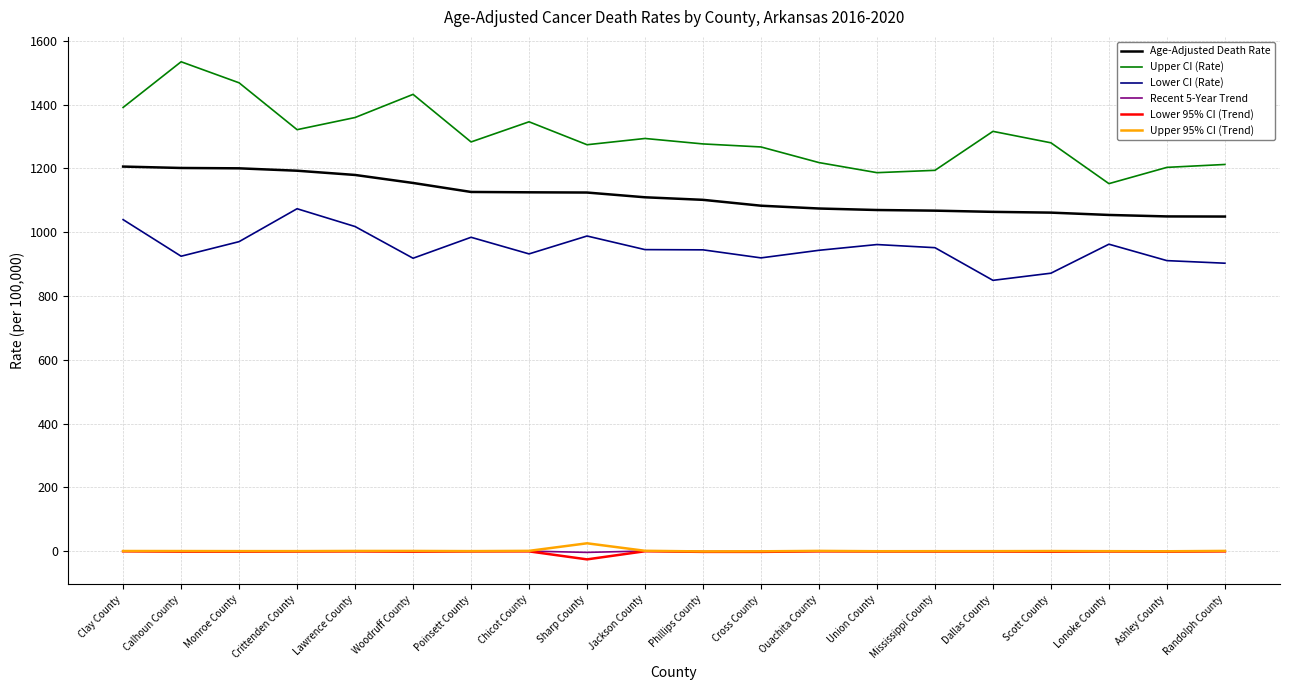

Is the value of Age-Adjusted Death Rate at Woodruff County greater than the value of Recent 5-Year Trend at Randolph County?

Yes